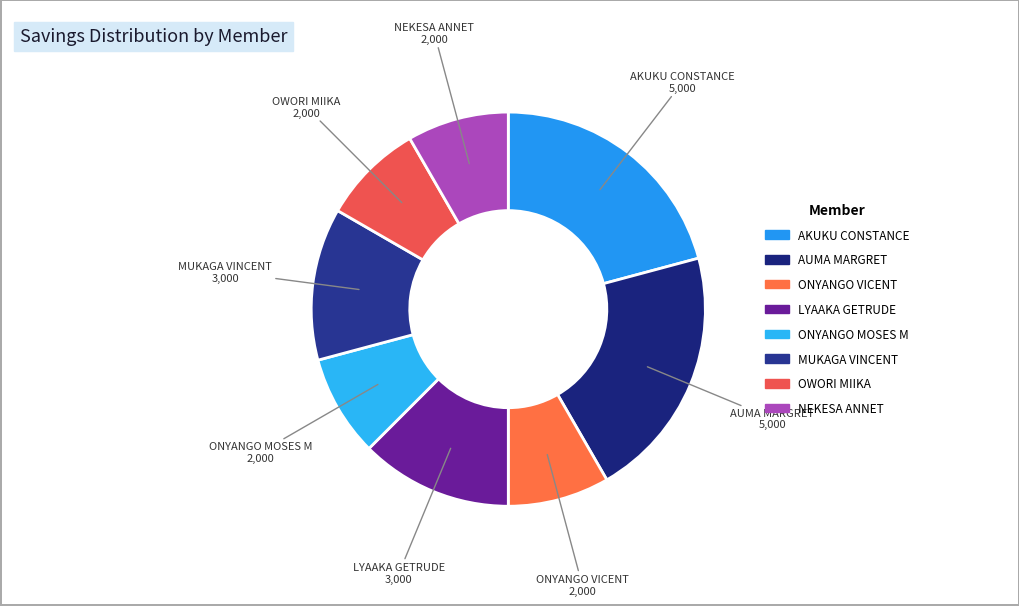

The AKUKU CONSTANCE slice represents 14% of the pie. True or false?

False